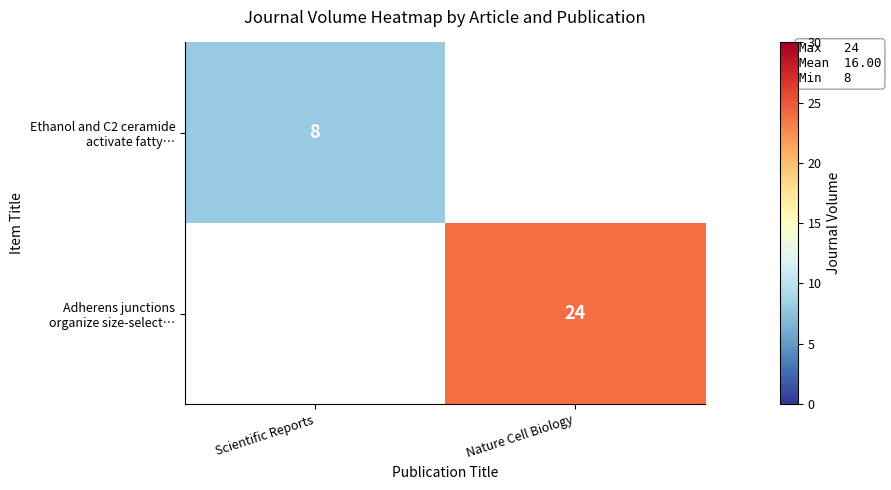

Rank the categories by Adherens junctions organize size-select… value from lowest to highest.

Scientific Reports, Nature Cell Biology